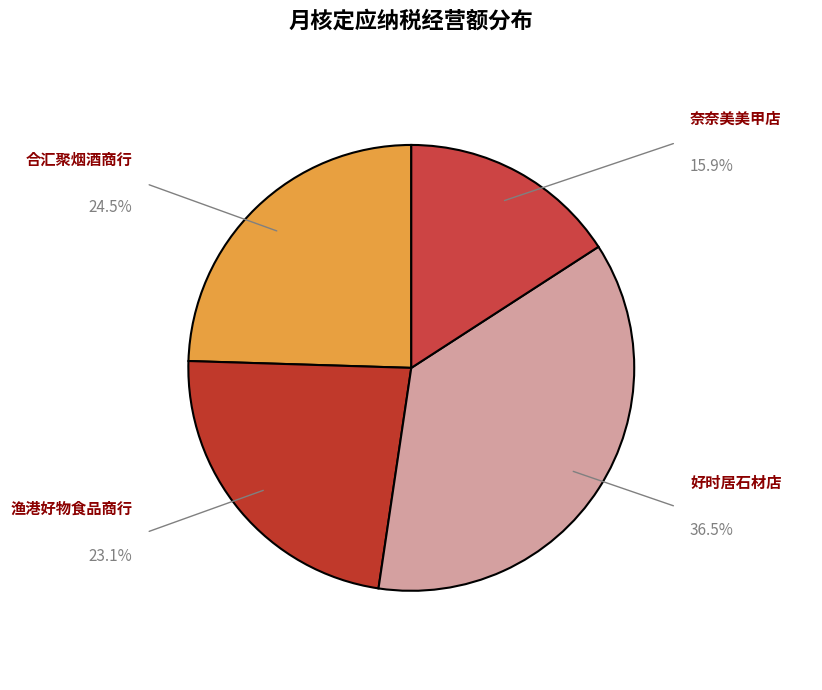

Count the number of slices in the pie.

4